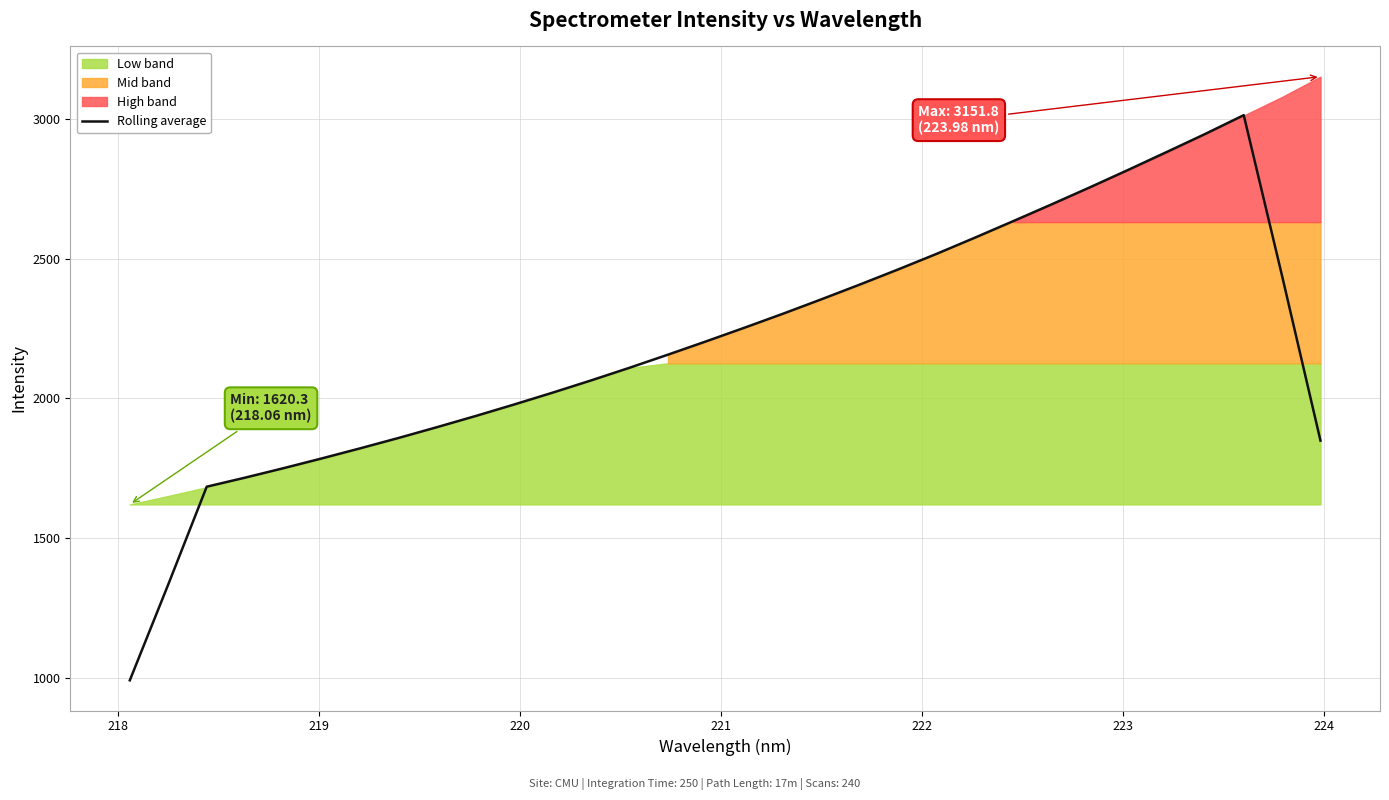

Count the number of values greater than 2204.

16